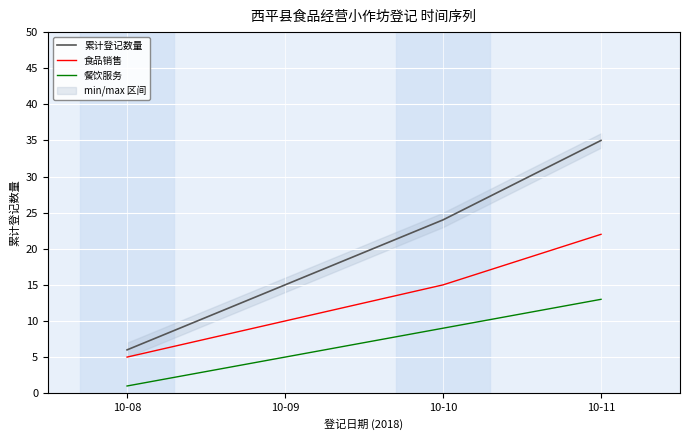

What is the difference between the 累计登记数量 values at 10-10 and 10-09?

9